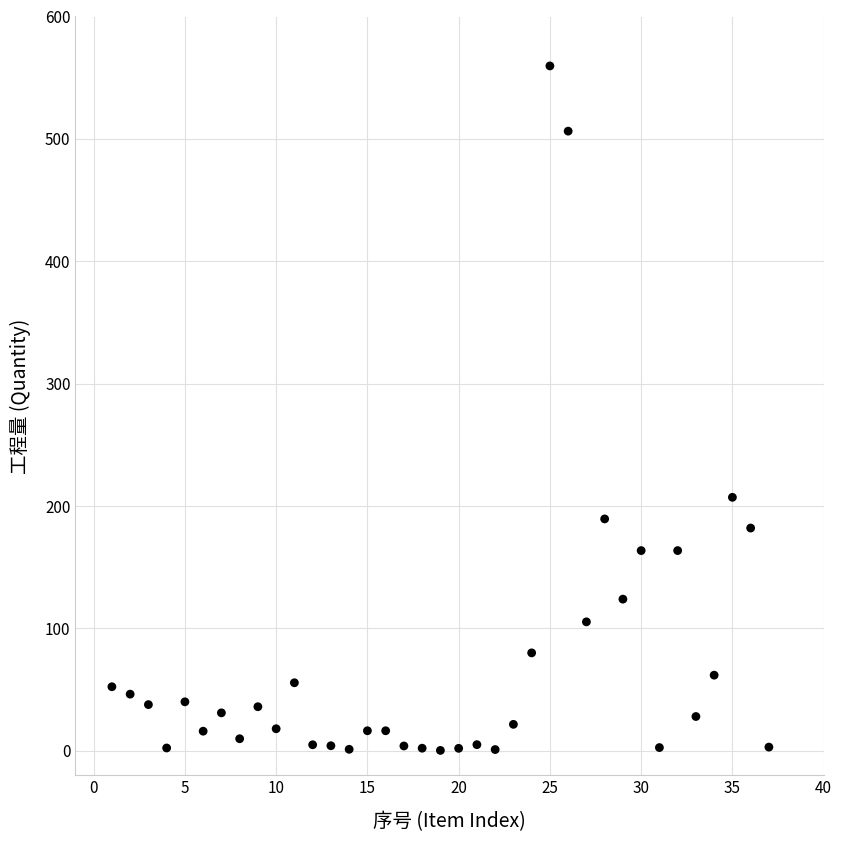

What is the range of X values (max minus min)?

36.0